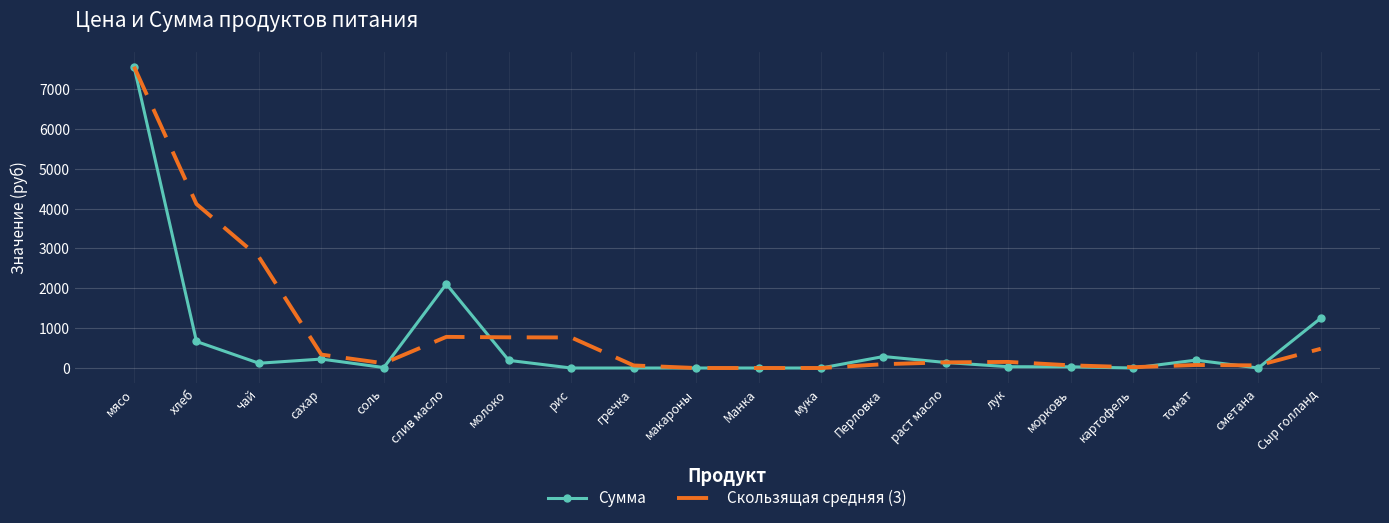

The value of Сумма at мясо is 7560.0. True or false?

True